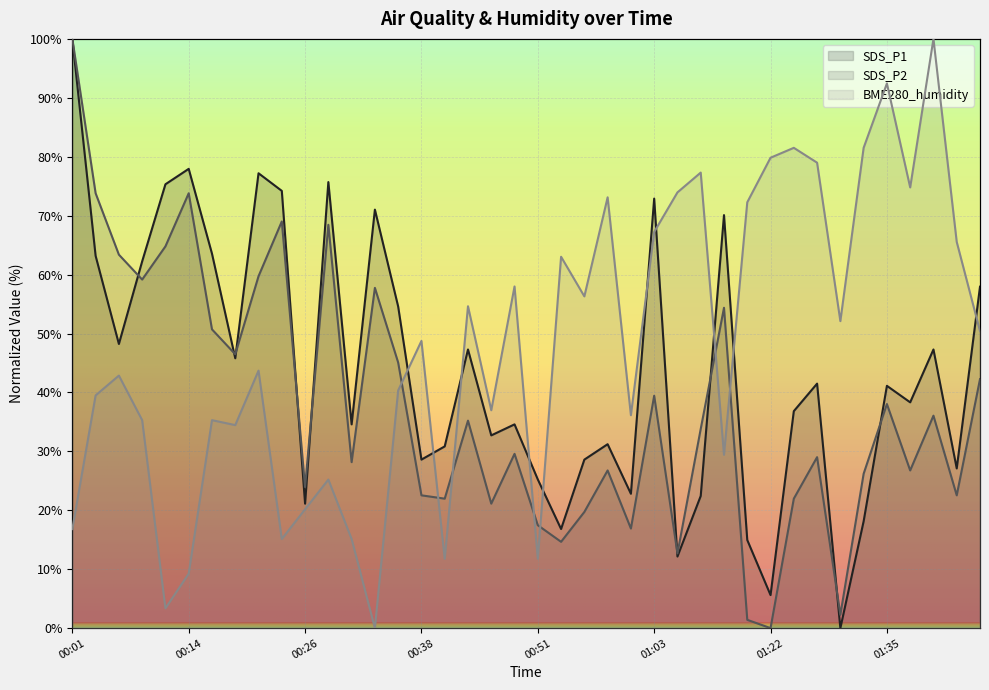

What is the label of the 1st point from the left?

00:01